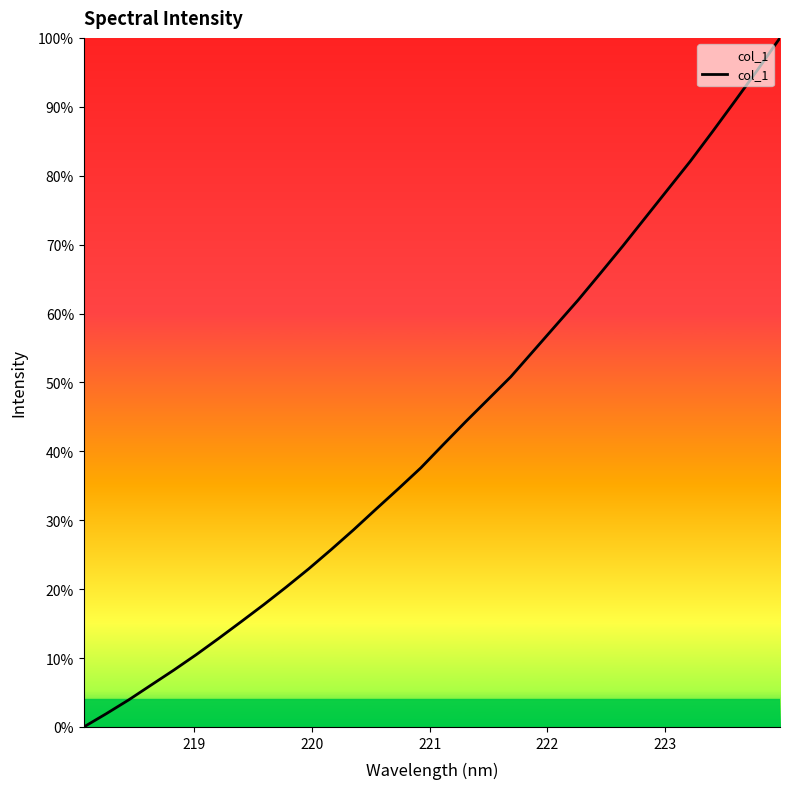

What is the difference between the maximum and minimum values?

100.0